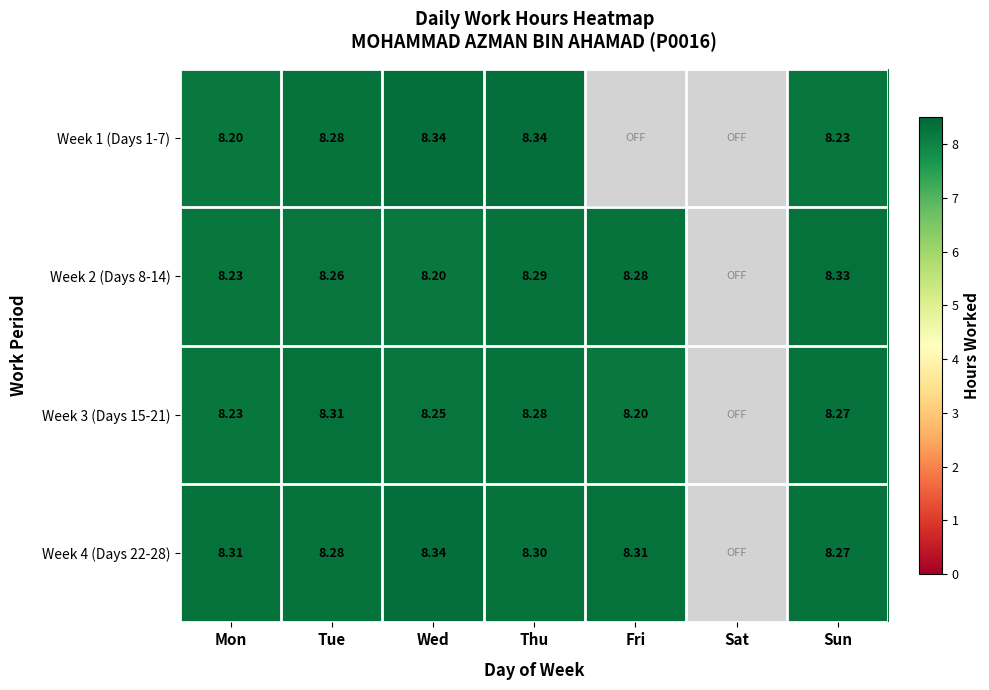

At which label is Week 1 (Days 1-7) closest to 8?

Mon